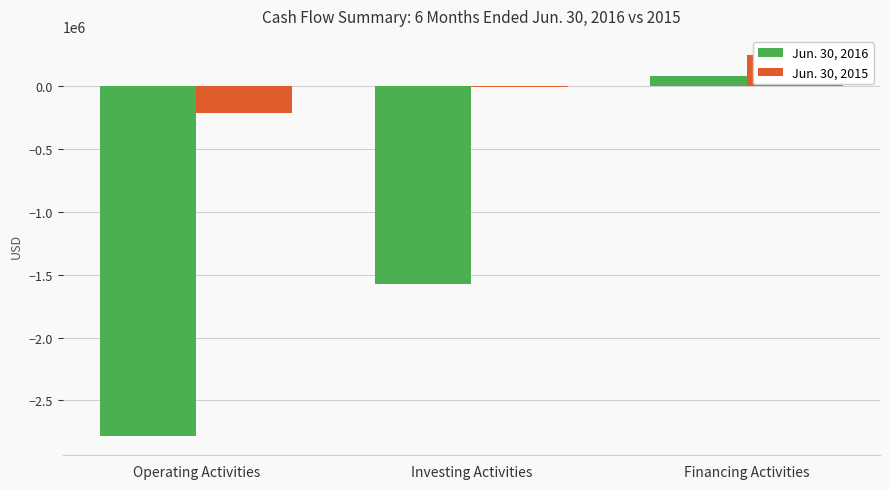

Where is Jun. 30, 2015 nearest to the value 17709?

Investing Activities